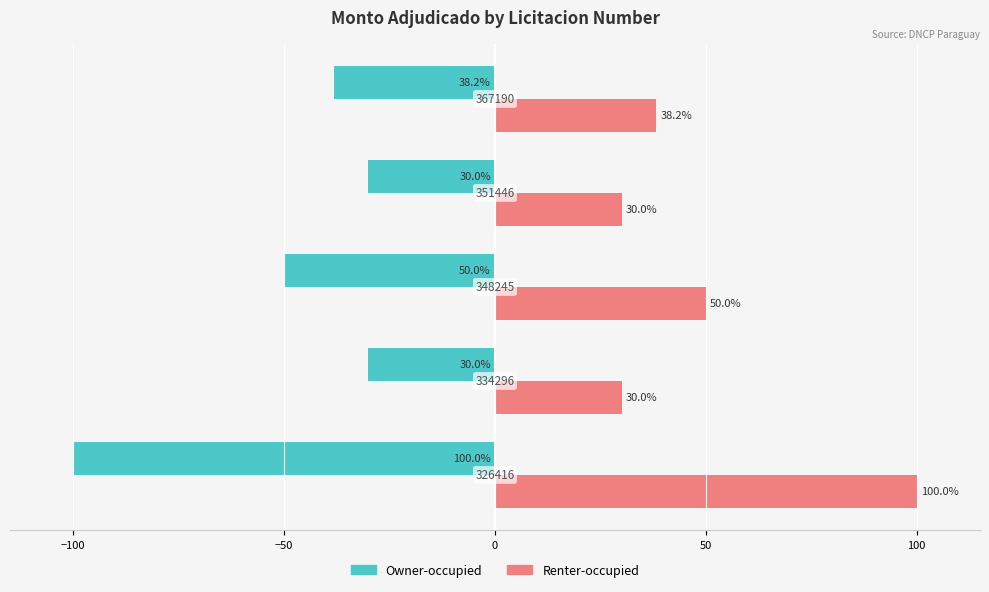

What is the sum of all Owner-occupied values?

-248.2